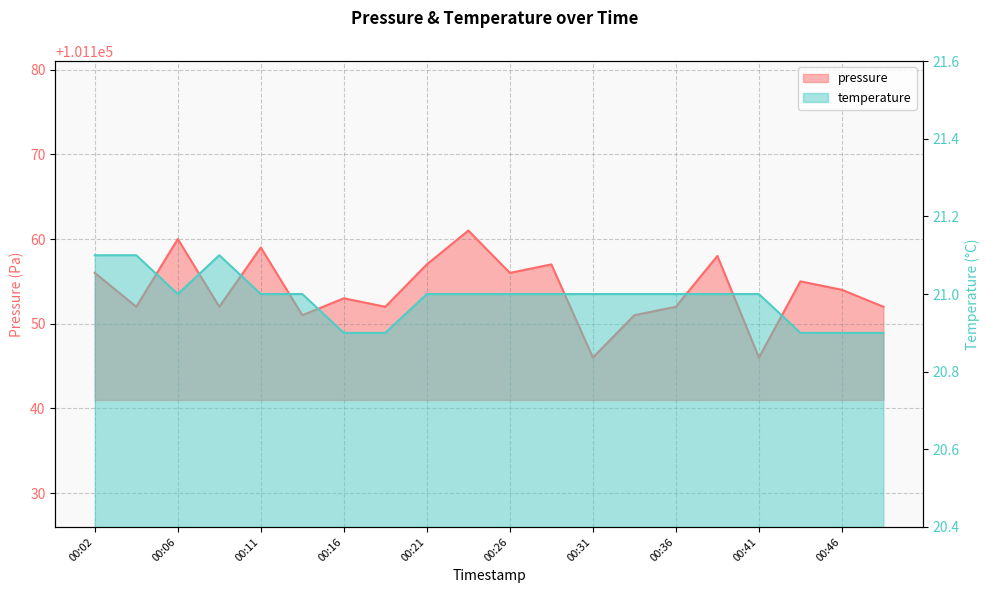

Where is temperature nearest to the value 21?

00:06